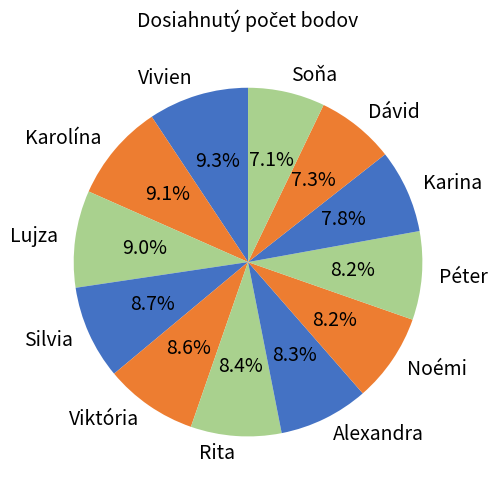

Approximately how many times larger is the value at Viktória compared to Silvia?

1.0